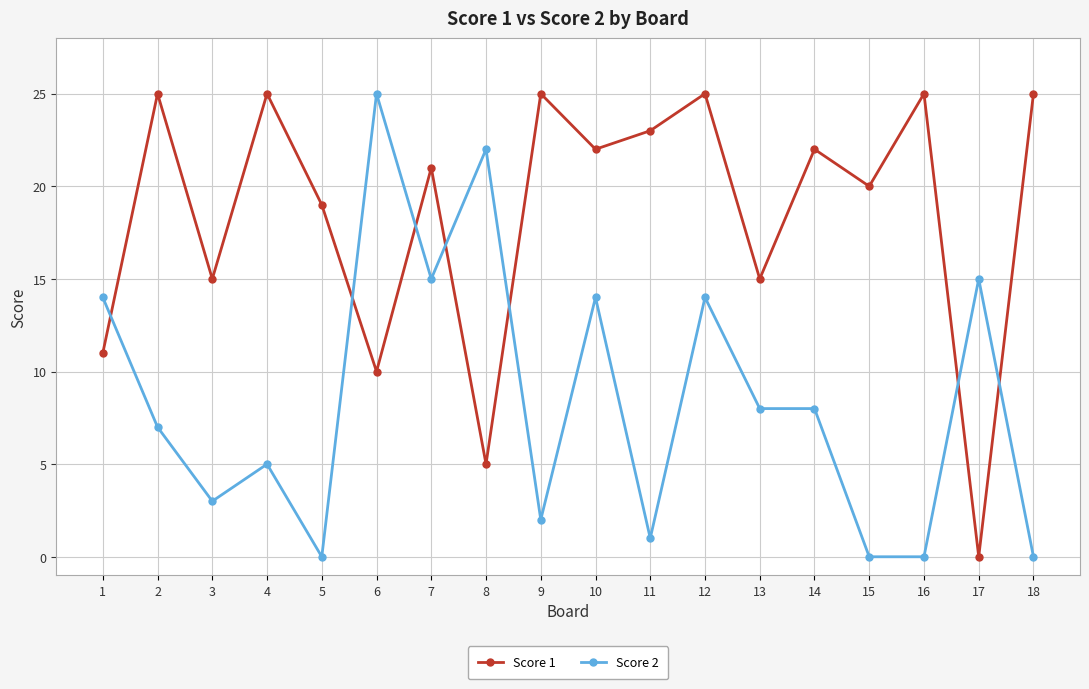

How many series are shown in this chart?

2